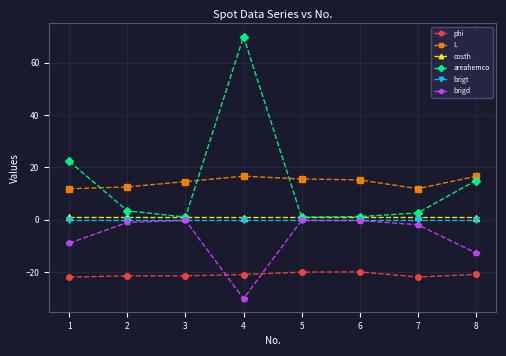

At which category does the chart reach its peak across all series?

4